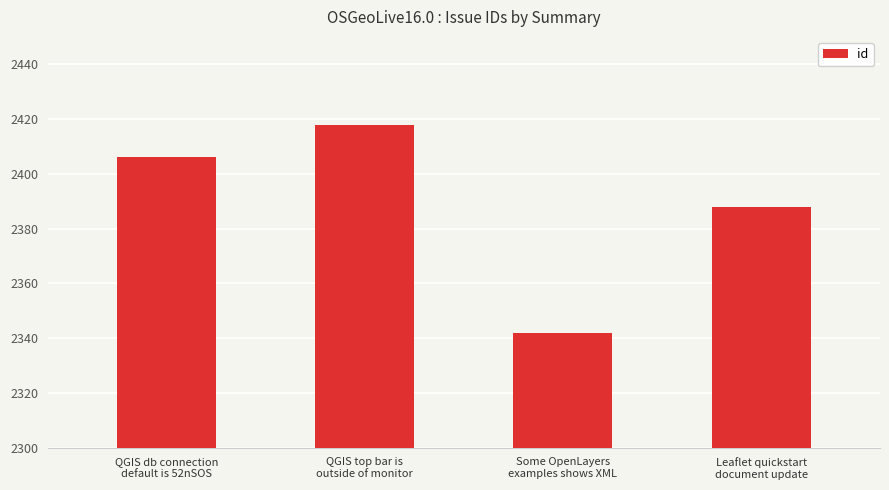

Count the values in the range 2388 to 2418.

3